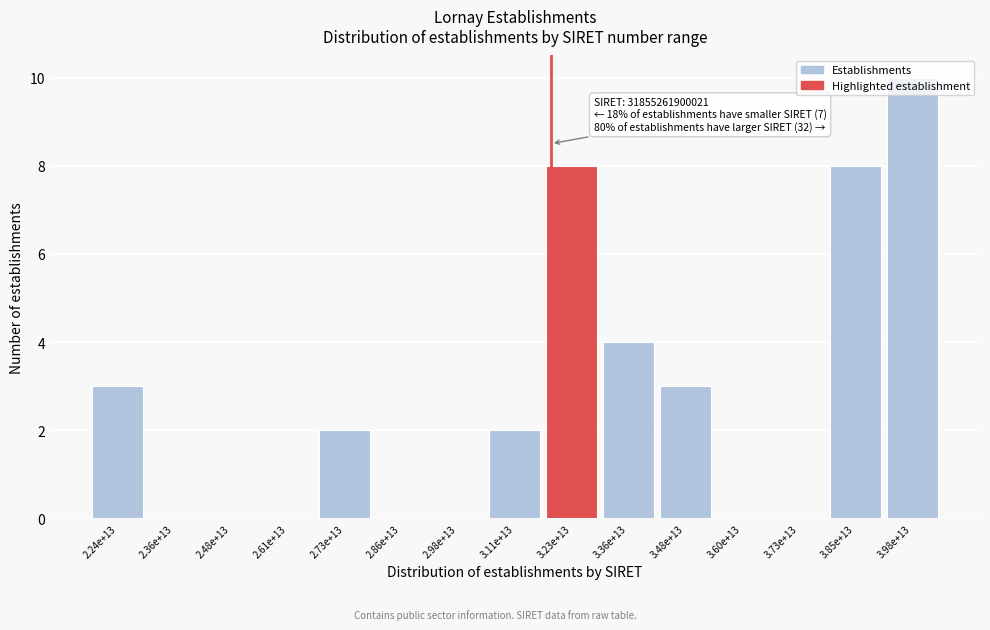

Between 3.48e+13 and 2.48e+13, which is larger?

3.48e+13